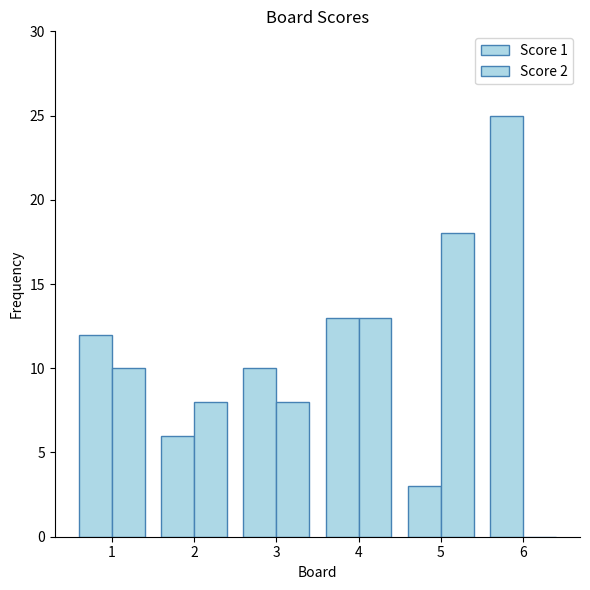

Reading left to right, list all the values displayed in this chart.

Score 1: 1=12	2=6	3=10	4=13	5=3	6=25
Score 2: 1=10	2=8	3=8	4=13	5=18	6=0